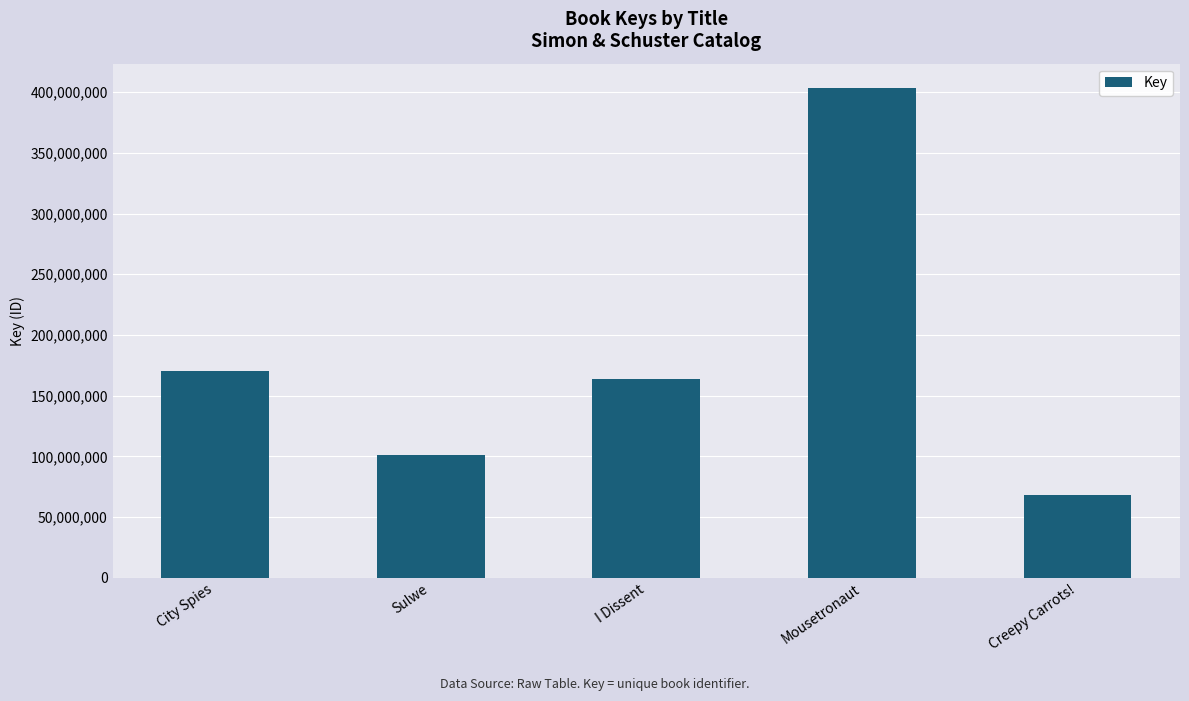

Rank the categories by value from lowest to highest.

Creepy Carrots!, Sulwe, I Dissent, City Spies, Mousetronaut